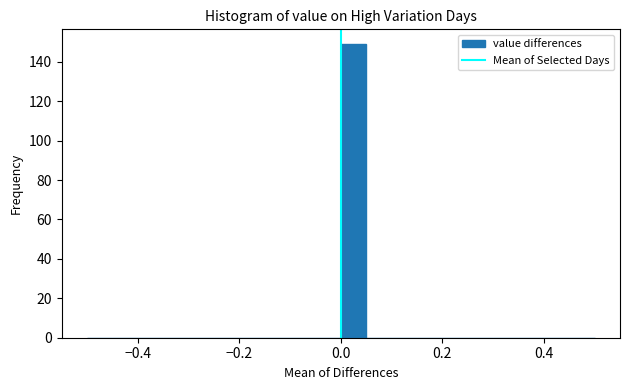

Around what value on the x-axis is the tallest bar? Give the approximate position of its centre, as read against the axis.

0.02